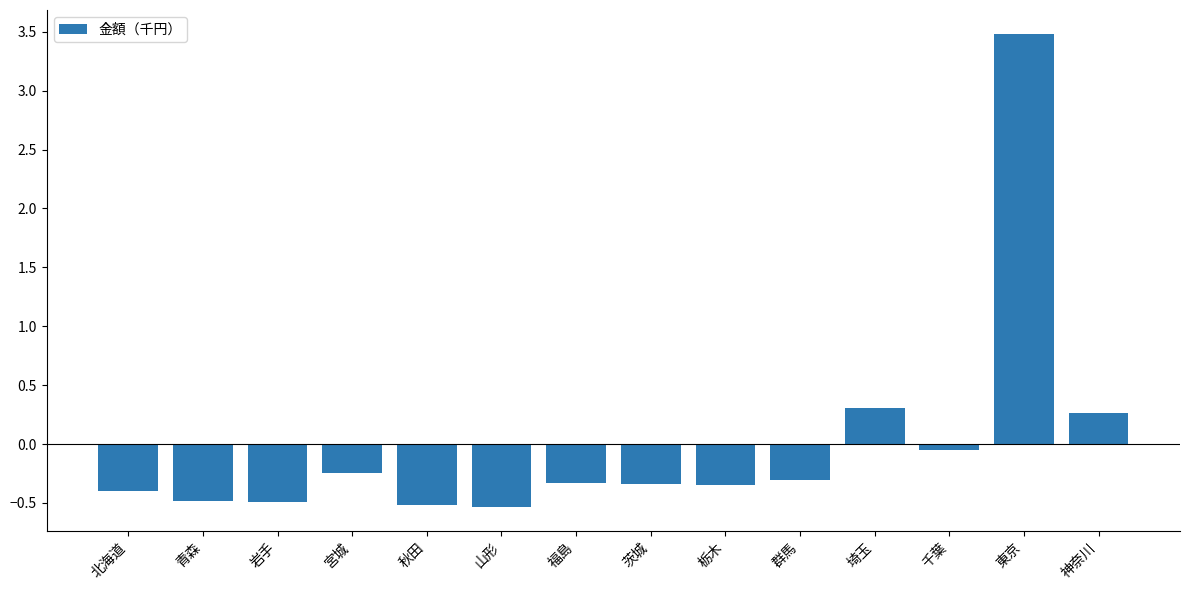

How many data points are above 0?

3